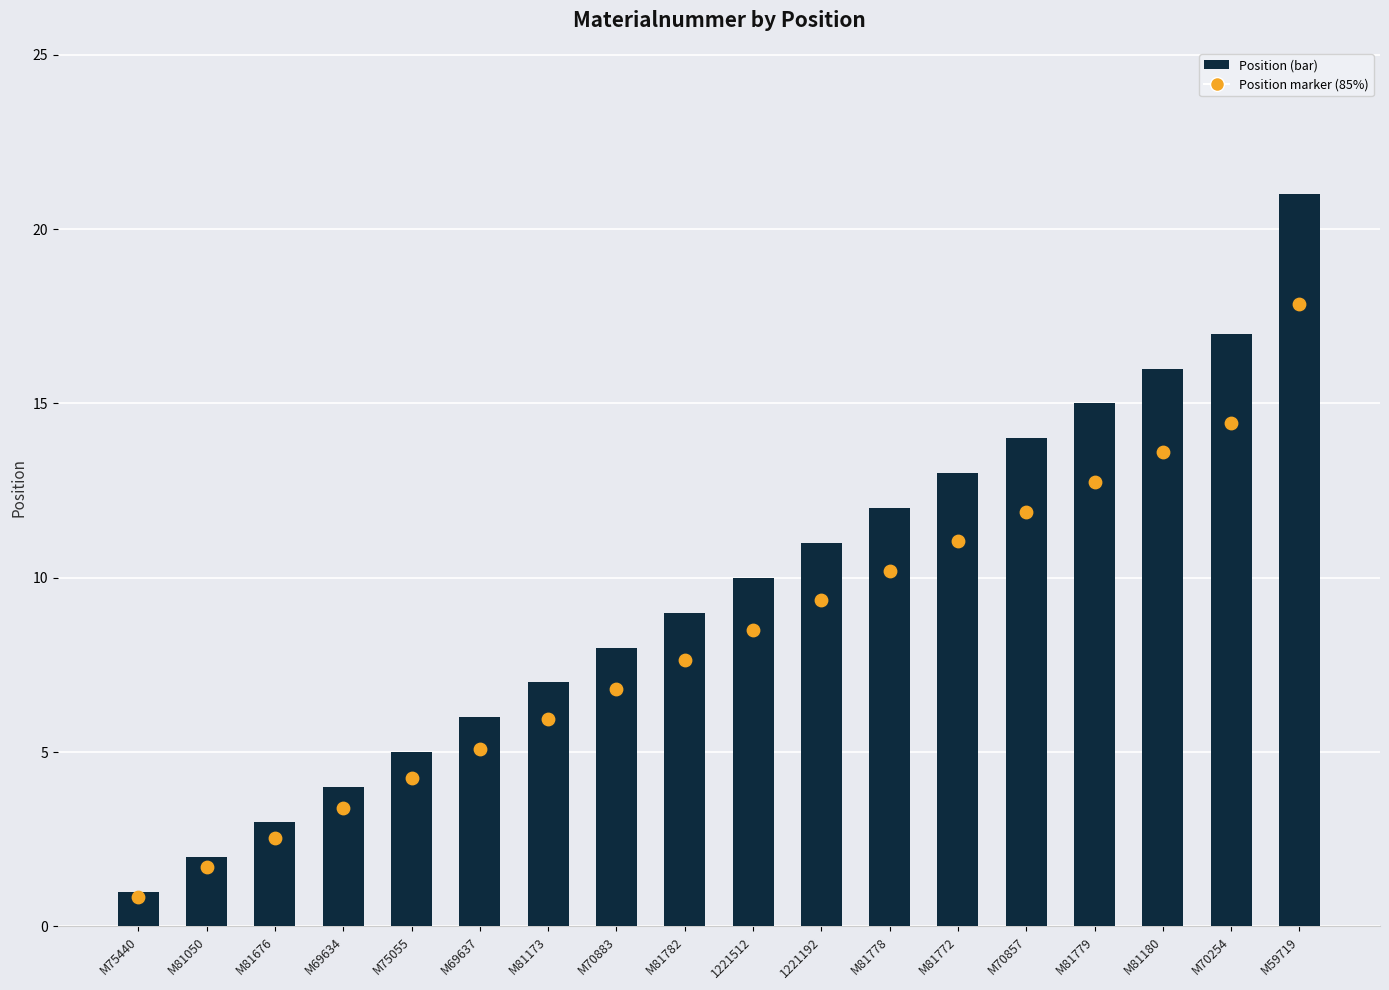

What are all the series names shown in the legend?

Position, Position marker